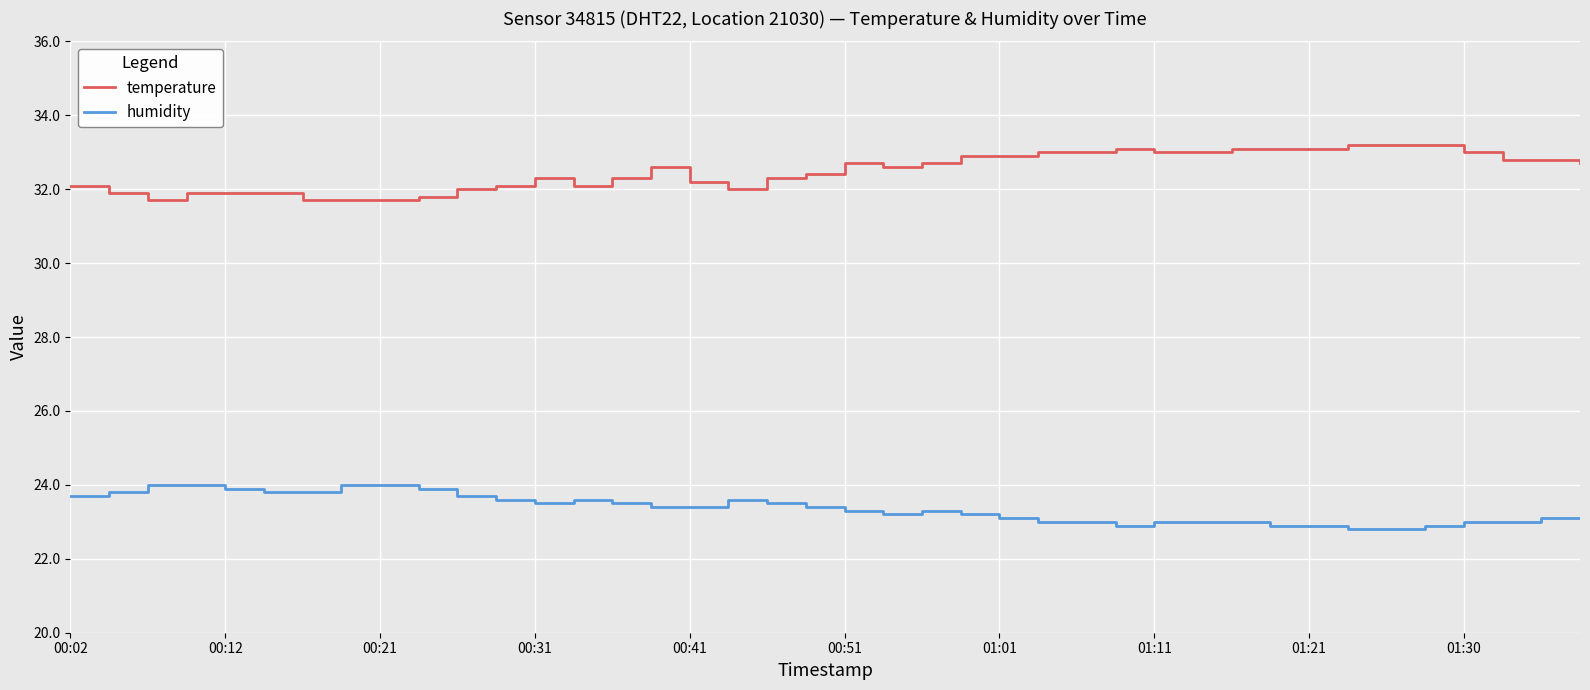

What is the difference between the maximum and minimum values in the temperature series?

1.5